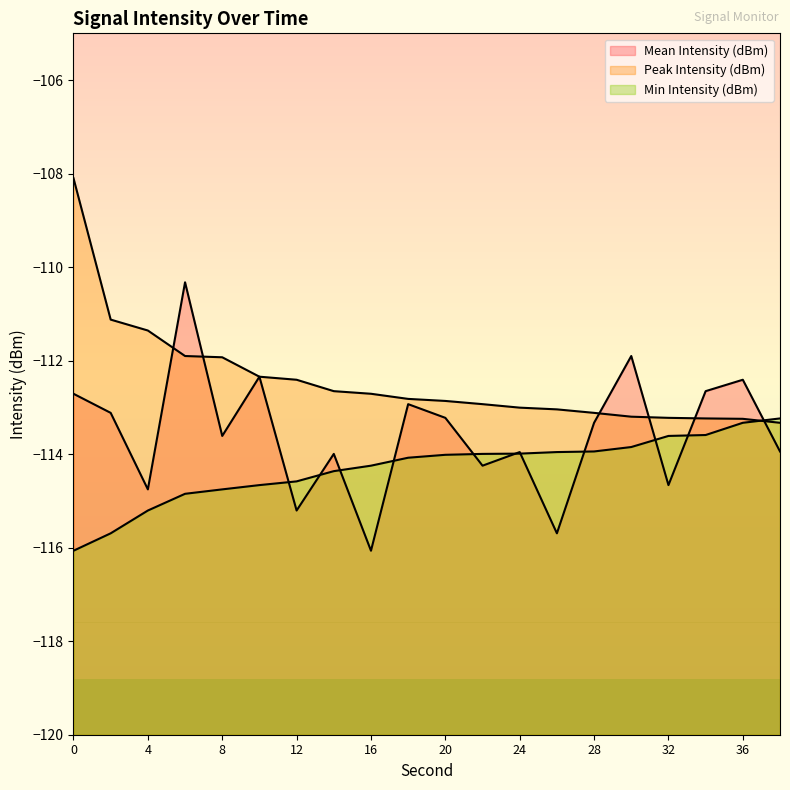

What is the sum of all Mean Intensity (dBm) values?

-2271.1